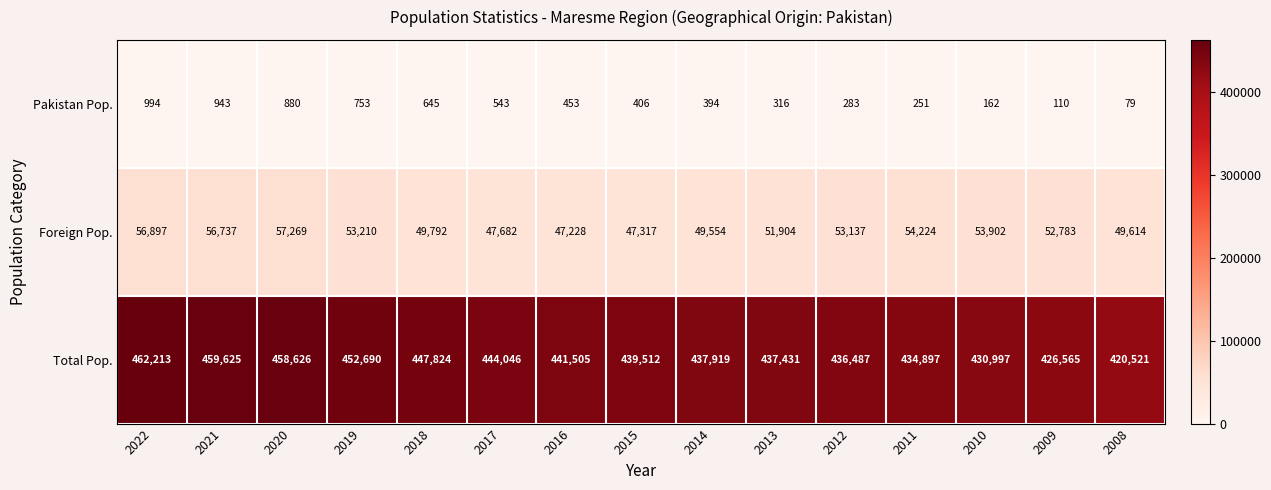

Which series has the largest total across all categories?

Total Pop.